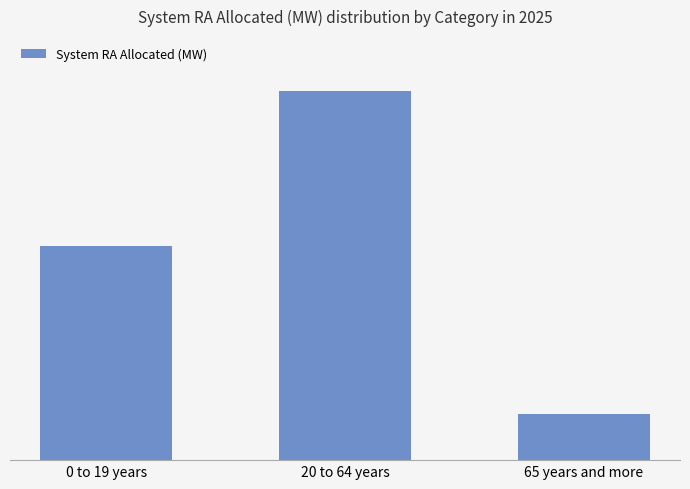

Where does the data first go above 116?

20 to 64 years